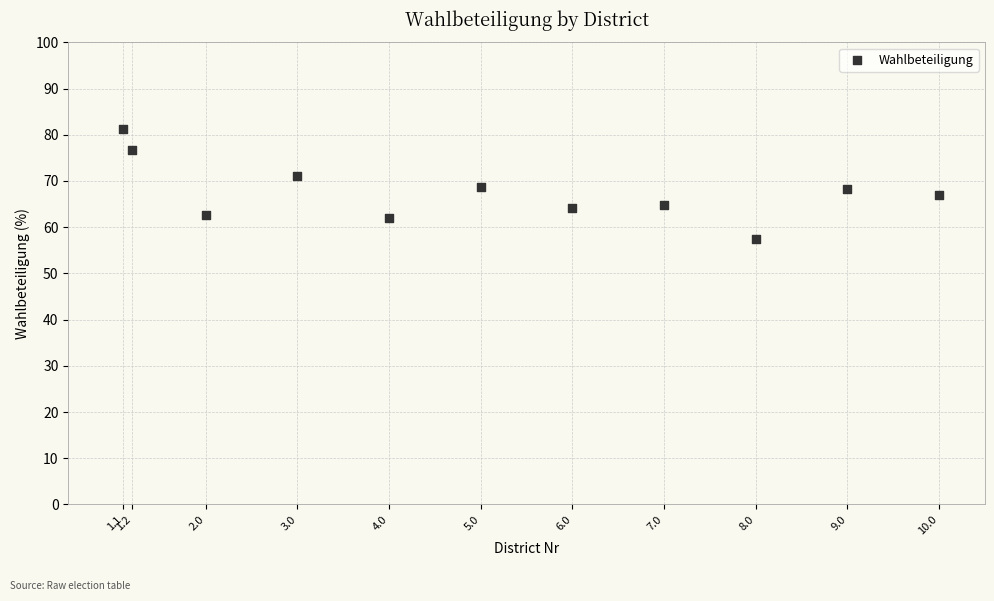

What is the average Y value?

67.6